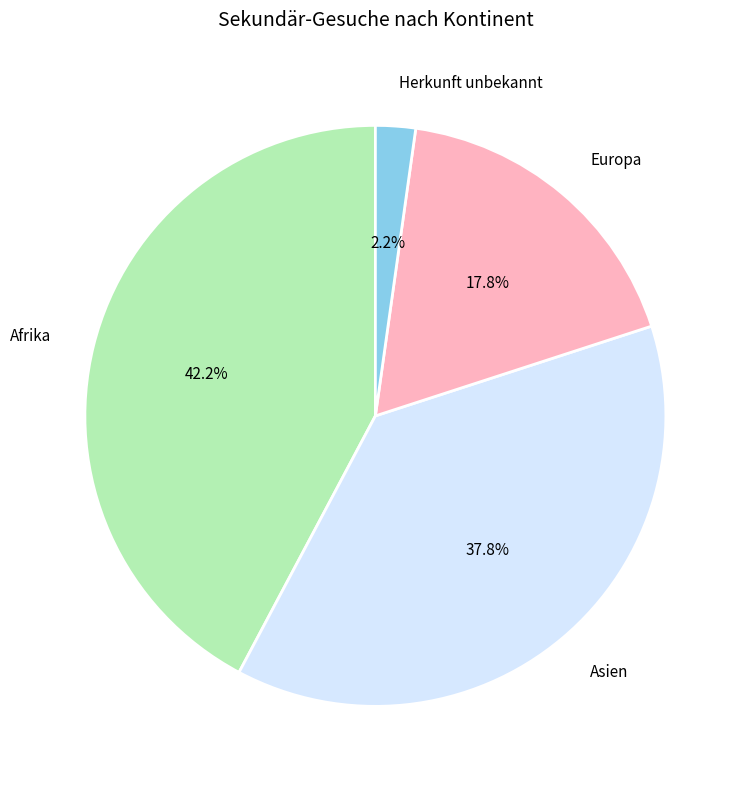

Is there a majority slice in this chart?

No